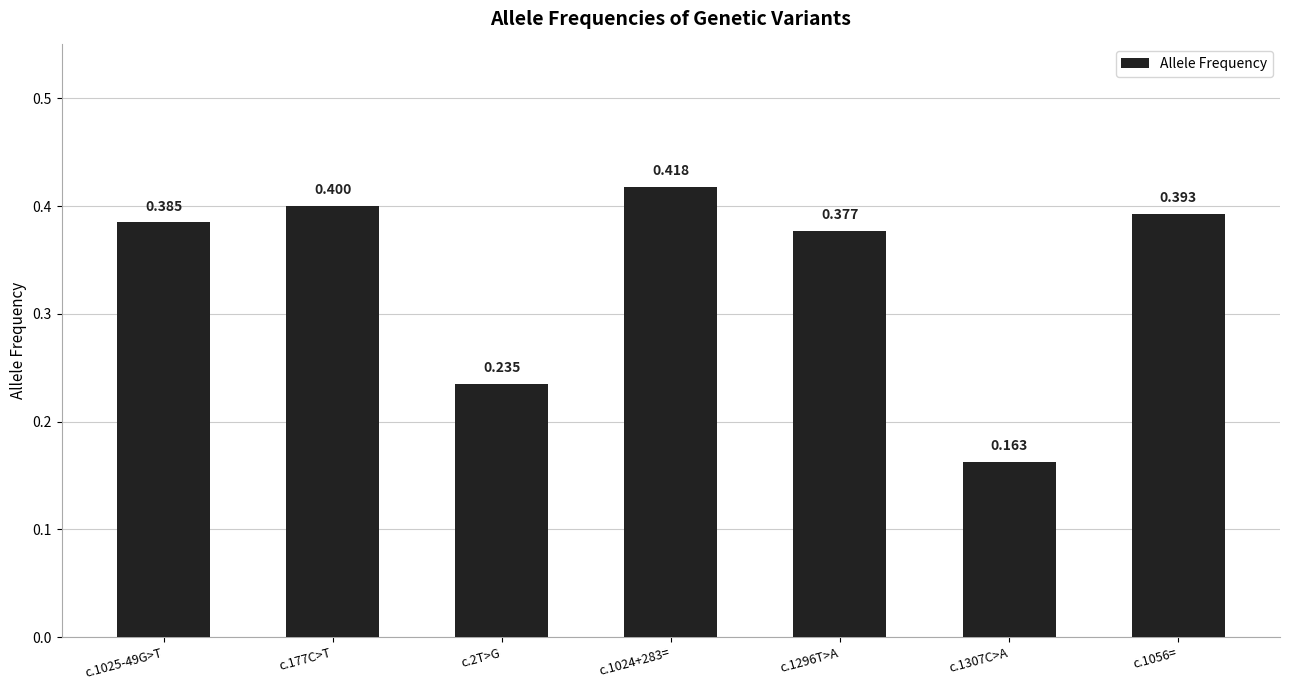

What is the label of the 7th bar from the left?

c.1056=